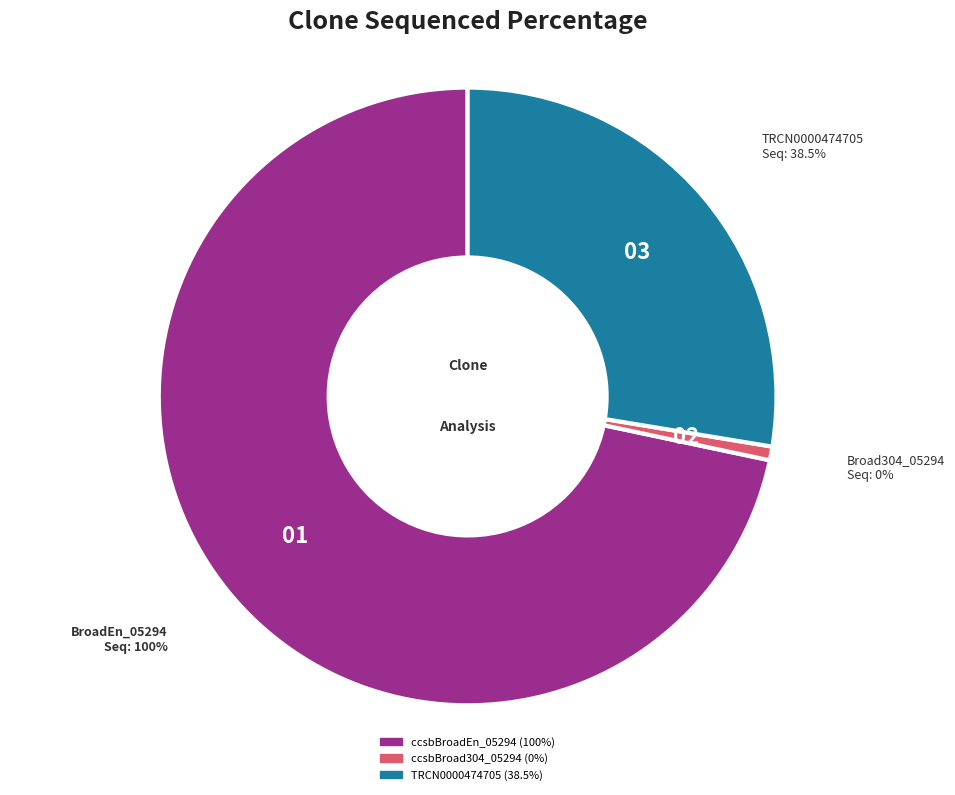

To the nearest percent, what is the difference between the largest and smallest slice percentages?

72%